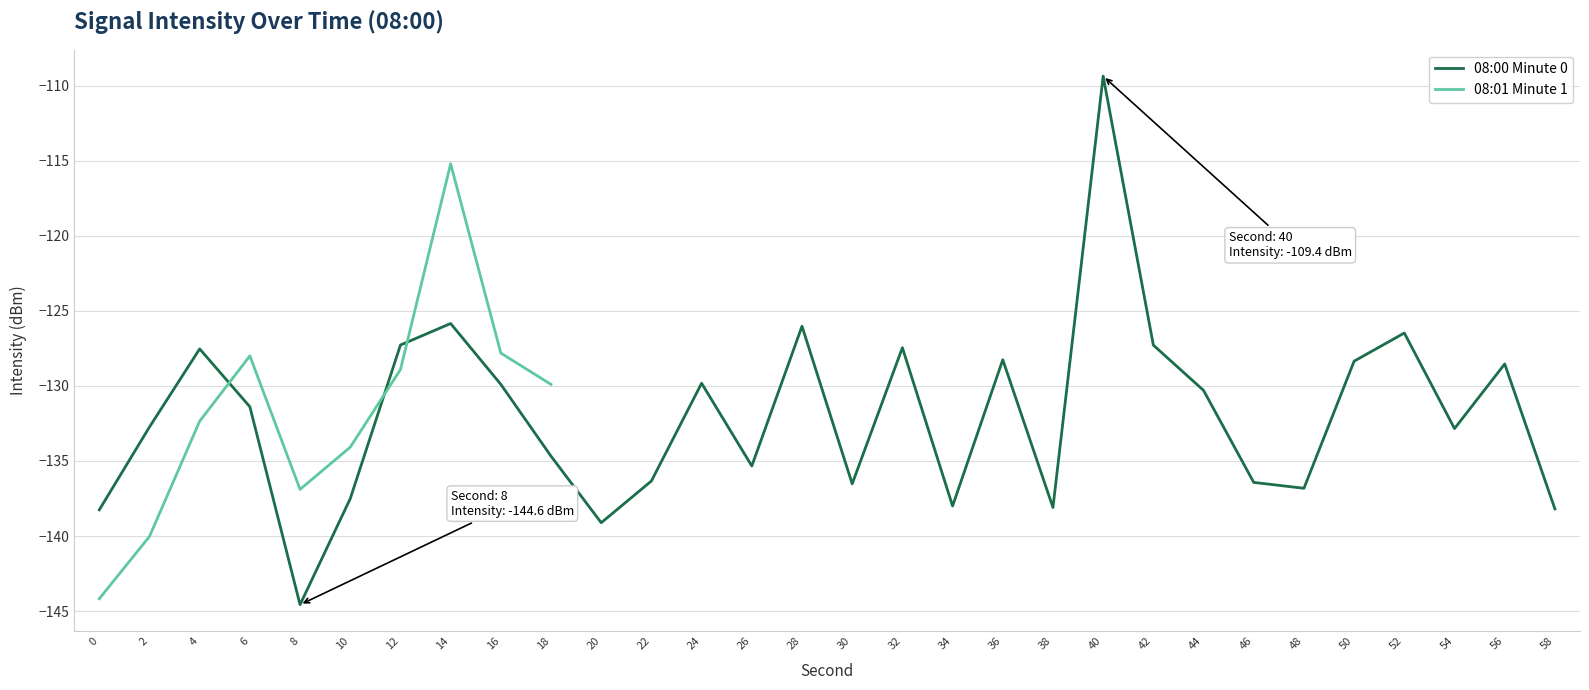

The 08:00 Minute 0 series shows -134.7 at 18. True or false?

True